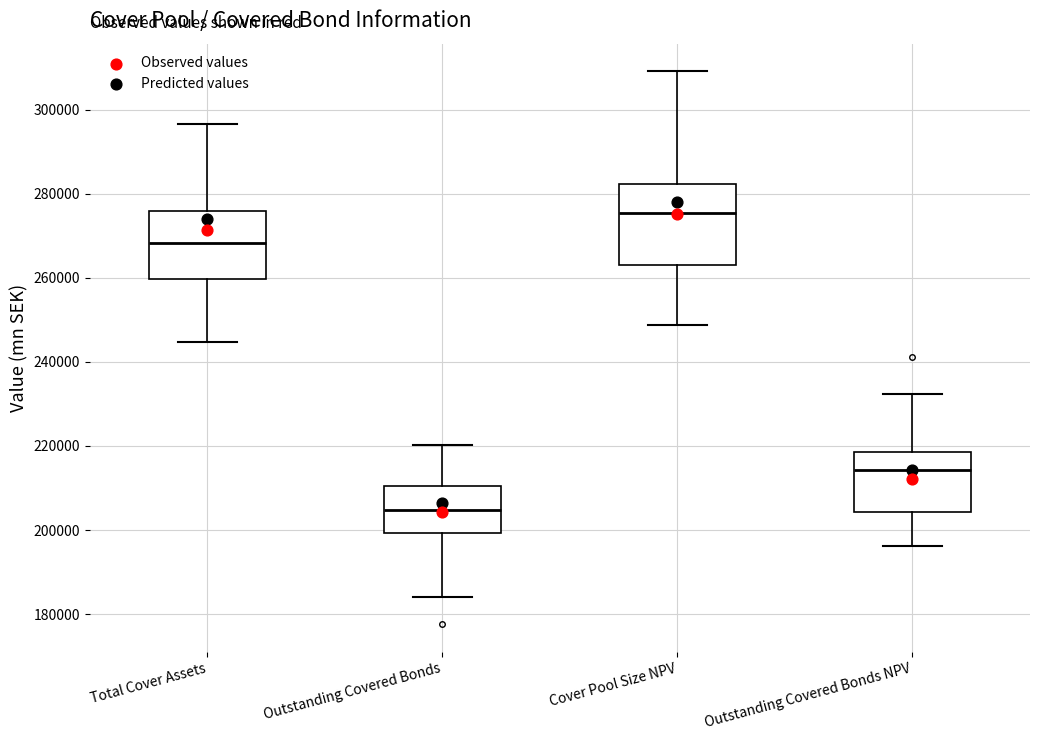

Which box has the highest median line?

Cover Pool Size NPV